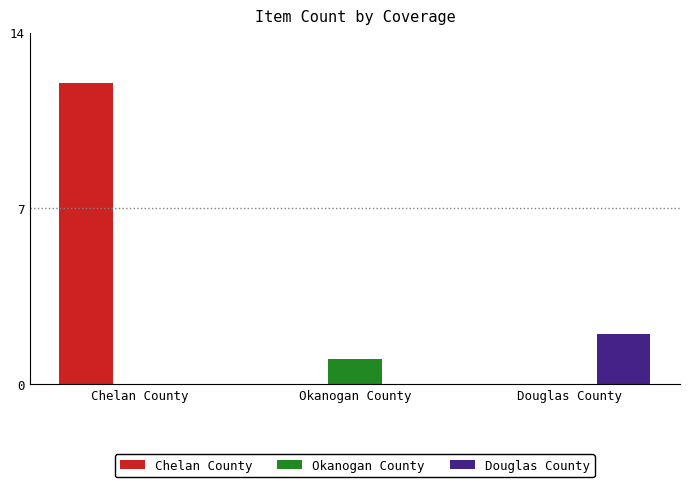

What value does the Chelan County series have at Chelan County?

12